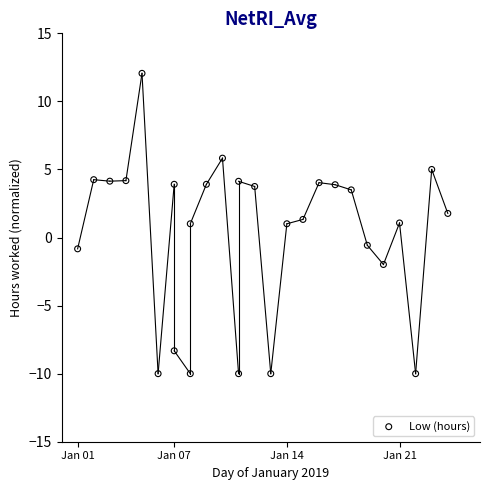

What is the range of X values (max minus min)?

23.0